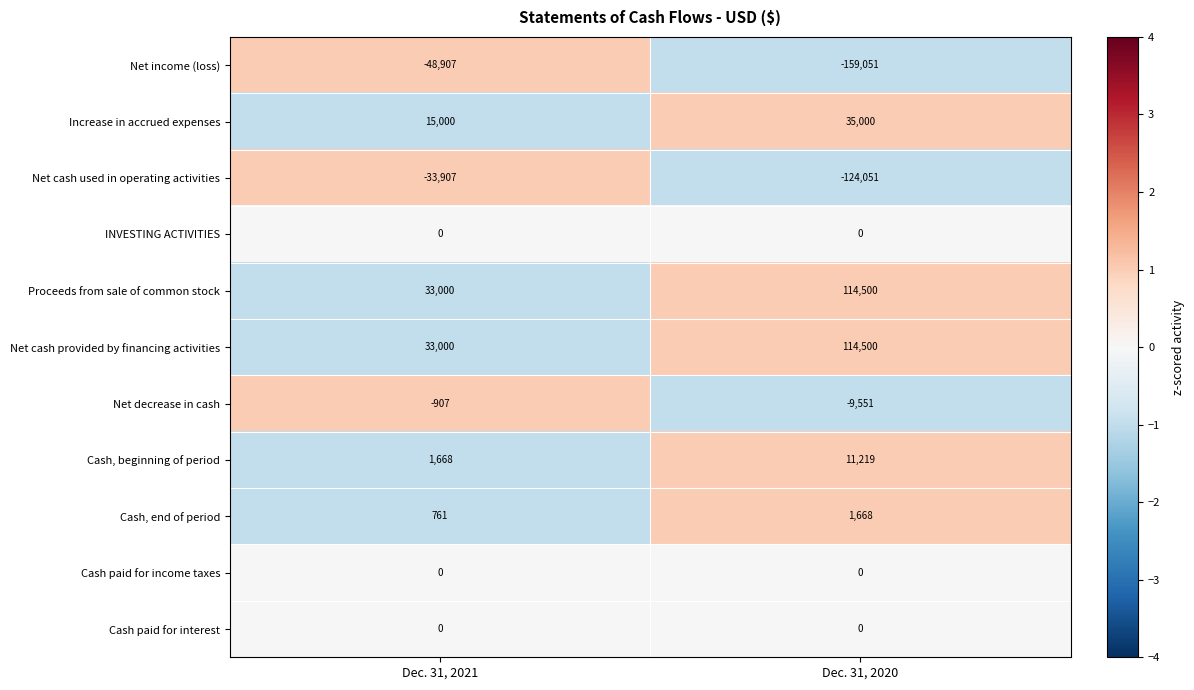

How many distinct data groups are displayed?

11